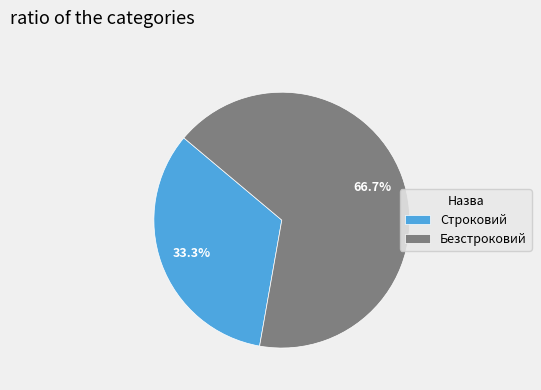

What is the smallest slice in the pie chart?

Строковий